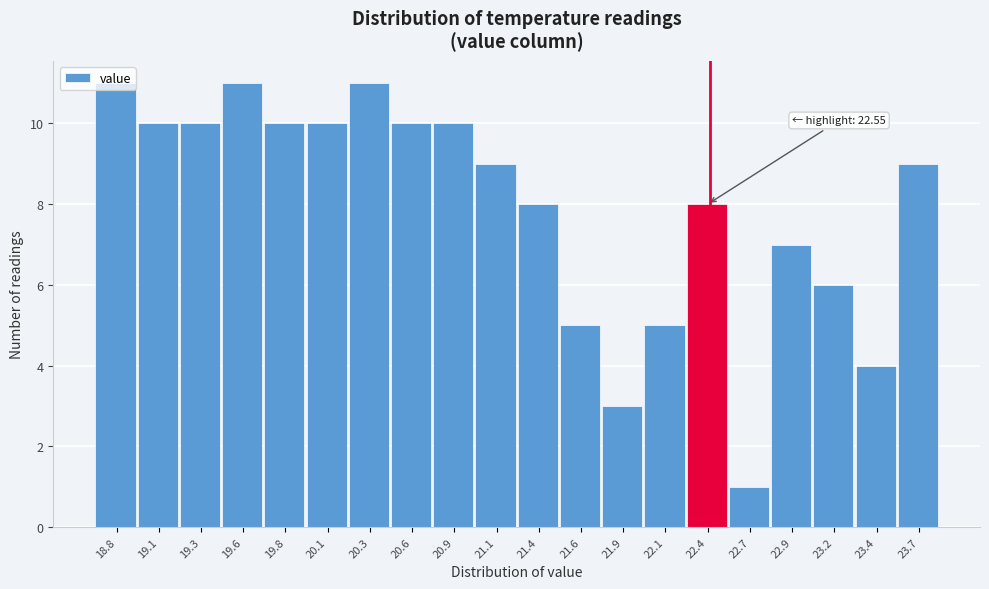

Which label corresponds to the smallest value in the chart?

22.7